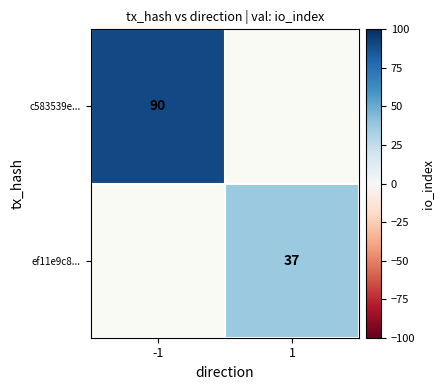

Is it true that ef11e9c8... equals 37 at 1?

True